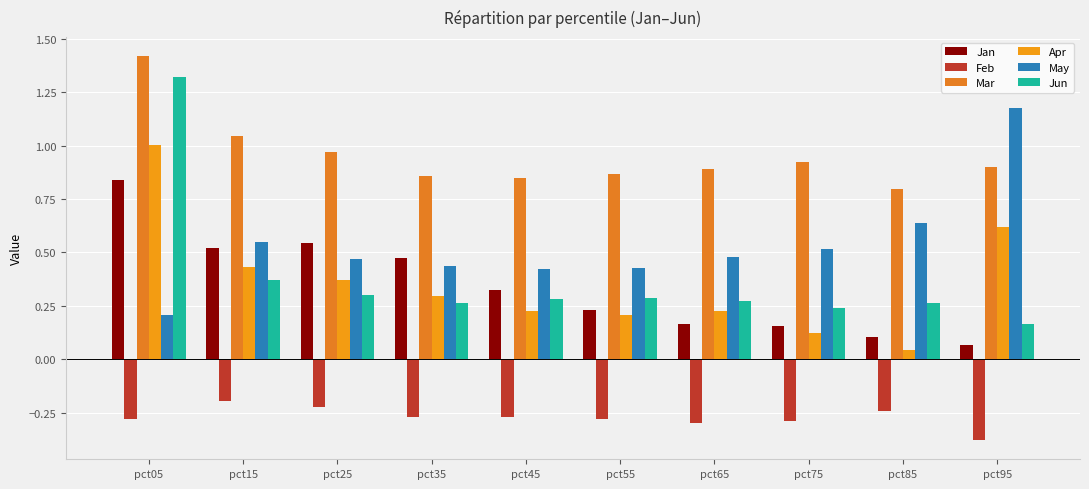

What are all the series names shown in the legend?

Jan, Feb, Mar, Apr, May, Jun